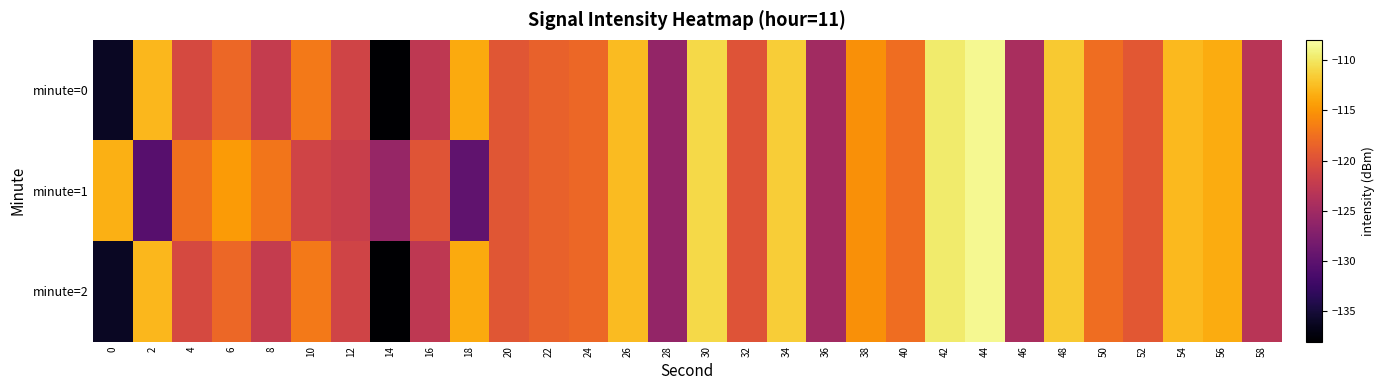

Reading left to right, extract all data points from this chart.

minute=0: 0=-136.0	2=-112.9	4=-120.8	6=-118.1	8=-122.2	10=-116.8	12=-121.3	14=-137.9	16=-122.8	18=-113.6	20=-119.6	22=-118.6	24=-118.1	26=-112.7	28=-125.9	30=-110.9	32=-119.7	34=-111.6	36=-124.9	38=-115.3	40=-117.7	42=-109.7	44=-108.6	46=-124.3	48=-111.8	50=-117.6	52=-119.4	54=-112.8	56=-113.5	58=-123.2
minute=1: 0=-113.4	2=-130.4	4=-117.4	6=-114.6	8=-117.1	10=-121.2	12=-121.9	14=-125.8	16=-119.7	18=-129.7	20=-119.6	22=-118.6	24=-118.1	26=-112.7	28=-125.9	30=-110.9	32=-119.7	34=-111.6	36=-124.9	38=-115.3	40=-117.7	42=-109.7	44=-108.6	46=-124.3	48=-111.8	50=-117.6	52=-119.4	54=-112.8	56=-113.5	58=-123.2
minute=2: 0=-136.0	2=-112.9	4=-120.8	6=-118.1	8=-122.2	10=-116.8	12=-121.3	14=-137.9	16=-122.8	18=-113.6	20=-119.6	22=-118.6	24=-118.1	26=-112.7	28=-125.9	30=-110.9	32=-119.7	34=-111.6	36=-124.9	38=-115.3	40=-117.7	42=-109.7	44=-108.6	46=-124.3	48=-111.8	50=-117.6	52=-119.4	54=-112.8	56=-113.5	58=-123.2